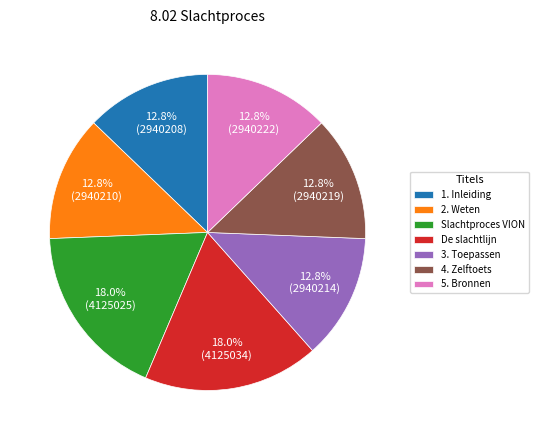

True or false: 3. Toepassen accounts for 23% of the total.

False